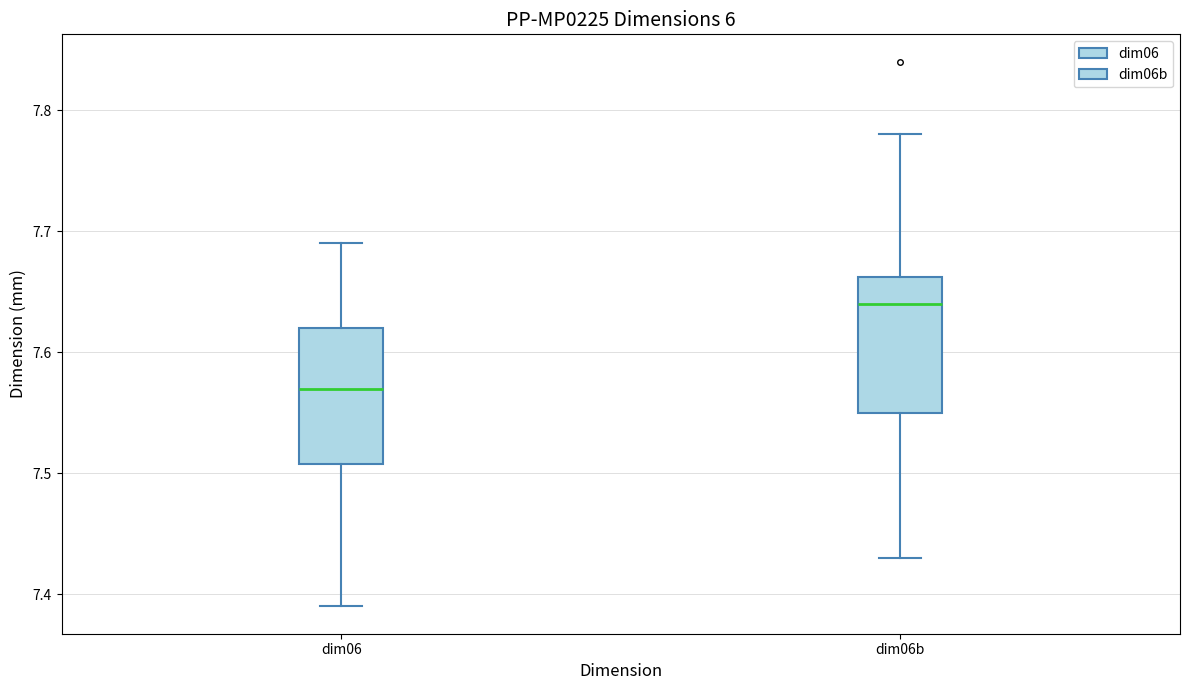

Reading left to right, read every box against the y-axis: the position of its median line, the range the box covers, and the ends of its whiskers. The values are not printed on the chart, so give them approximately, as read against the axis.

dim06: median 7.57, box 7.51 to 7.62, whiskers 7.39 to 7.69
dim06b: median 7.64, box 7.55 to 7.66, whiskers 7.43 to 7.78